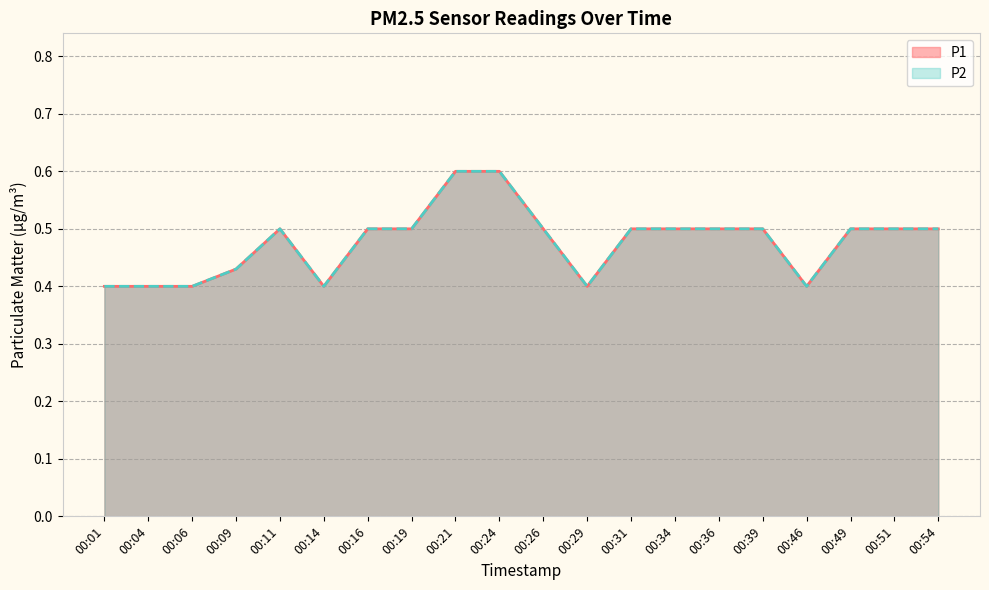

What are all the series names shown in the legend?

P1, P2